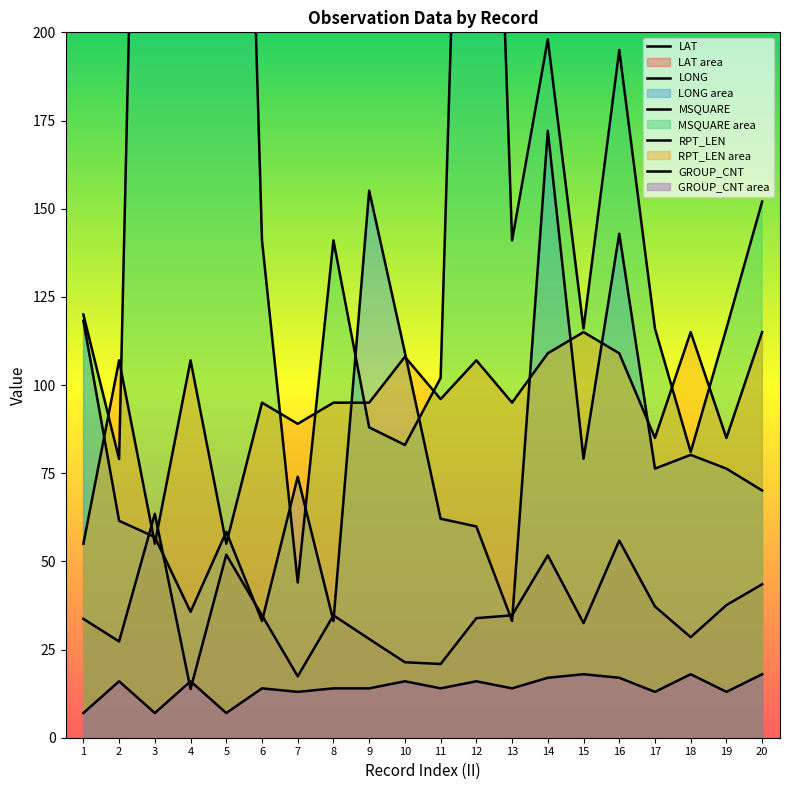

Reading left to right, list all the values displayed in this chart.

LAT: 1=33.7	2=27.3	3=63.5	4=13.8	5=51.9	6=34.7	7=17.4	8=34.7	9=28.0	10=21.4	11=20.9	12=33.9	13=34.7	14=51.7	15=32.5	16=55.9	17=37.2	18=28.5	19=37.6	20=43.5
LONG: 1=118.2	2=61.5	3=56.9	4=35.7	5=58.4	6=33.1	7=74.0	8=33.1	9=155.1	10=109.2	11=62.1	12=59.9	13=33.1	14=172.1	15=79.1	16=142.9	17=76.3	18=80.2	19=76.3	20=70.1
MSQUARE: 1=120.0	2=79.0	3=521.0	4=339.0	5=485.0	6=141.0	7=44.0	8=141.0	9=88.0	10=83.0	11=102.0	12=438.0	13=141.0	14=198.0	15=116.0	16=195.0	17=116.0	18=81.0	19=116.0	20=152.0
RPT_LEN: 1=55.0	2=107.0	3=55.0	4=107.0	5=55.0	6=95.0	7=89.0	8=95.0	9=95.0	10=108.0	11=96.0	12=107.0	13=95.0	14=109.0	15=115.0	16=109.0	17=85.0	18=115.0	19=85.0	20=115.0
GROUP_CNT: 1=7.0	2=16.0	3=7.0	4=16.0	5=7.0	6=14.0	7=13.0	8=14.0	9=14.0	10=16.0	11=14.0	12=16.0	13=14.0	14=17.0	15=18.0	16=17.0	17=13.0	18=18.0	19=13.0	20=18.0